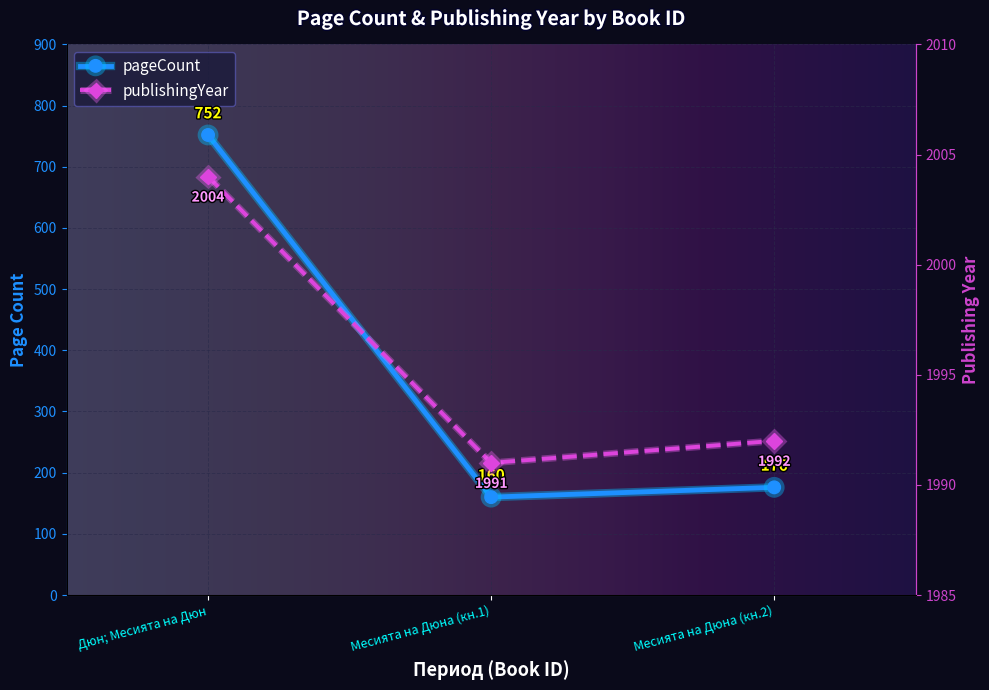

Reading left to right, list all the values displayed in this chart.

pageCount: 752	160	176
publishingYear: 2004	1991	1992